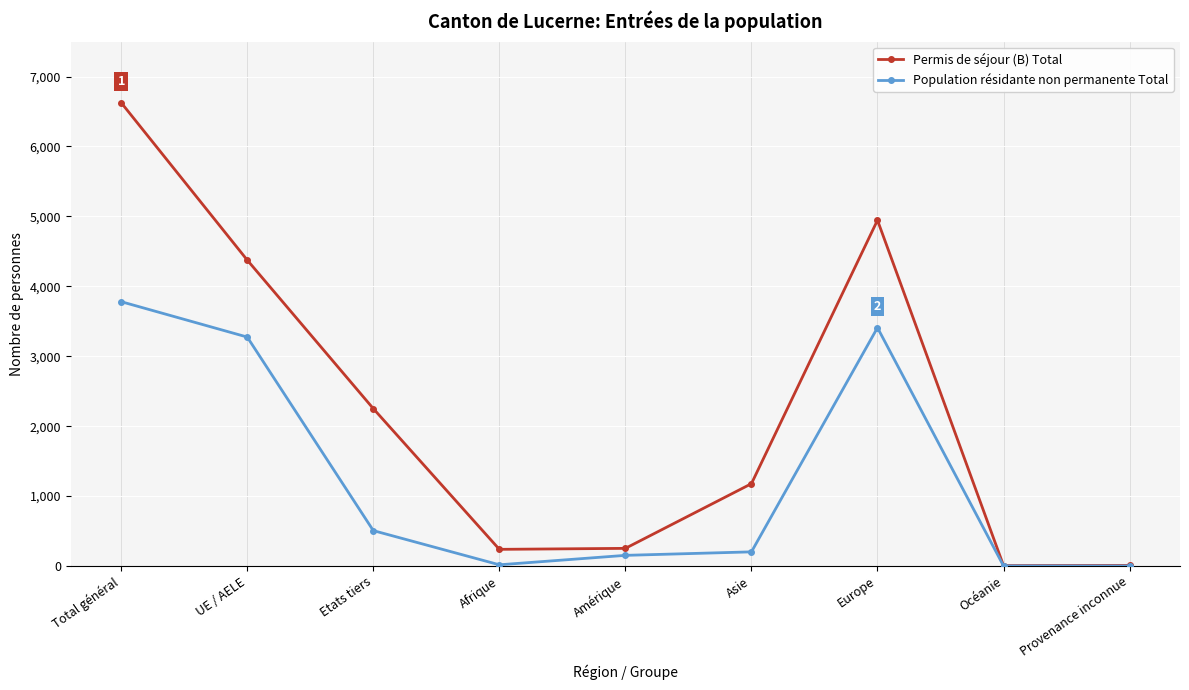

Which series changed the most between Asie and Océanie?

Permis de séjour (B) Total